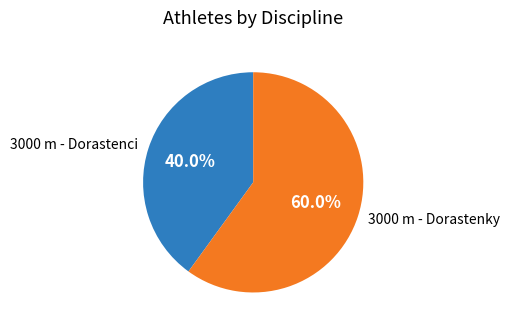

What percentage is NOT represented by 3000 m - Dorastenci?

60.0%